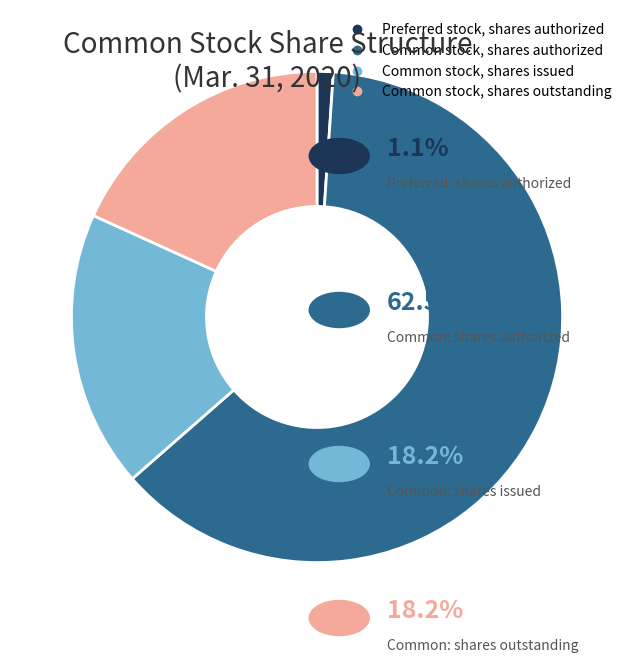

Which slice is the largest?

Common stock, shares authorized